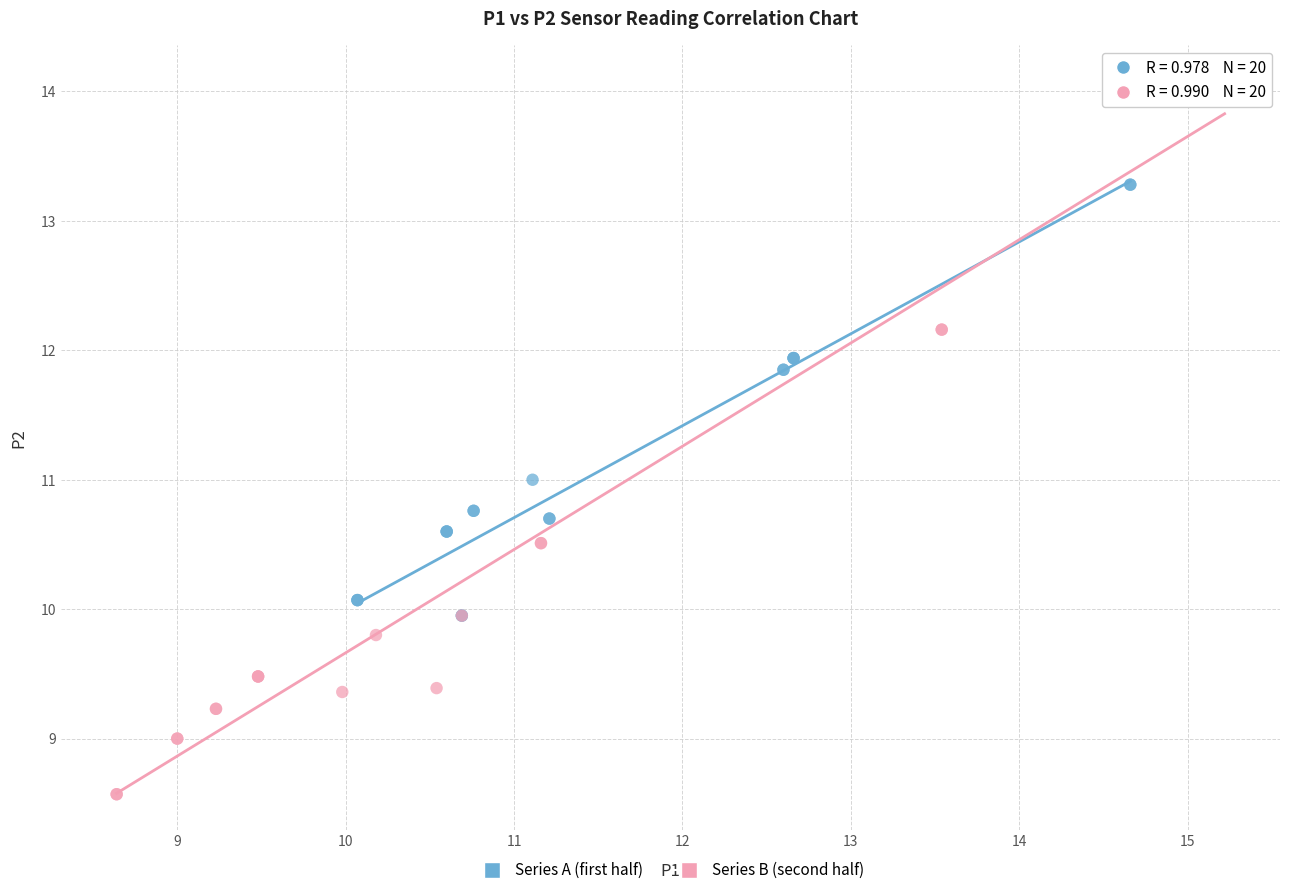

Which series contains the lowest Y value?

Series B (second half)